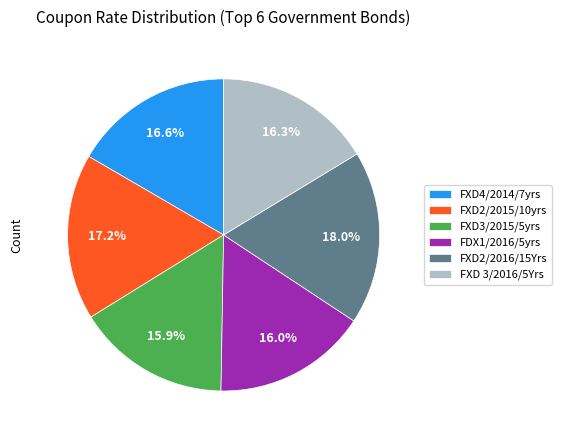

Count the number of slices in the pie.

6